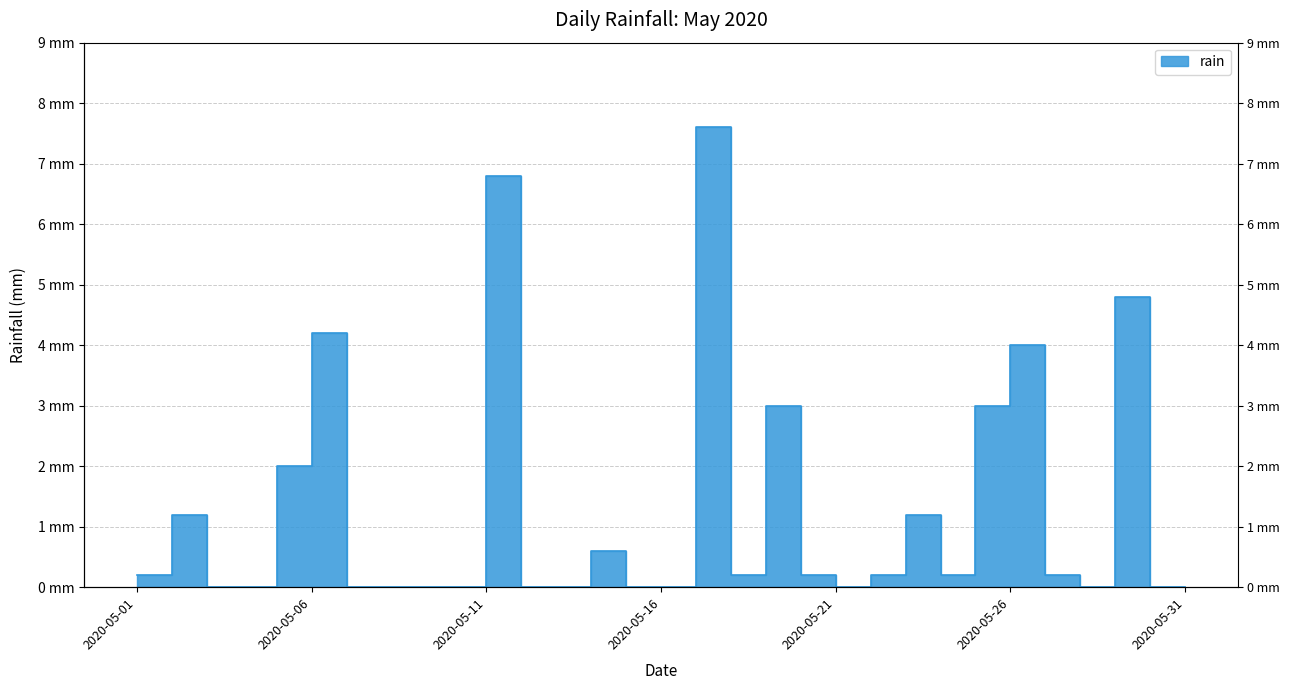

What is the change in value from 2020-05-14 to 2020-05-20?

-0.4